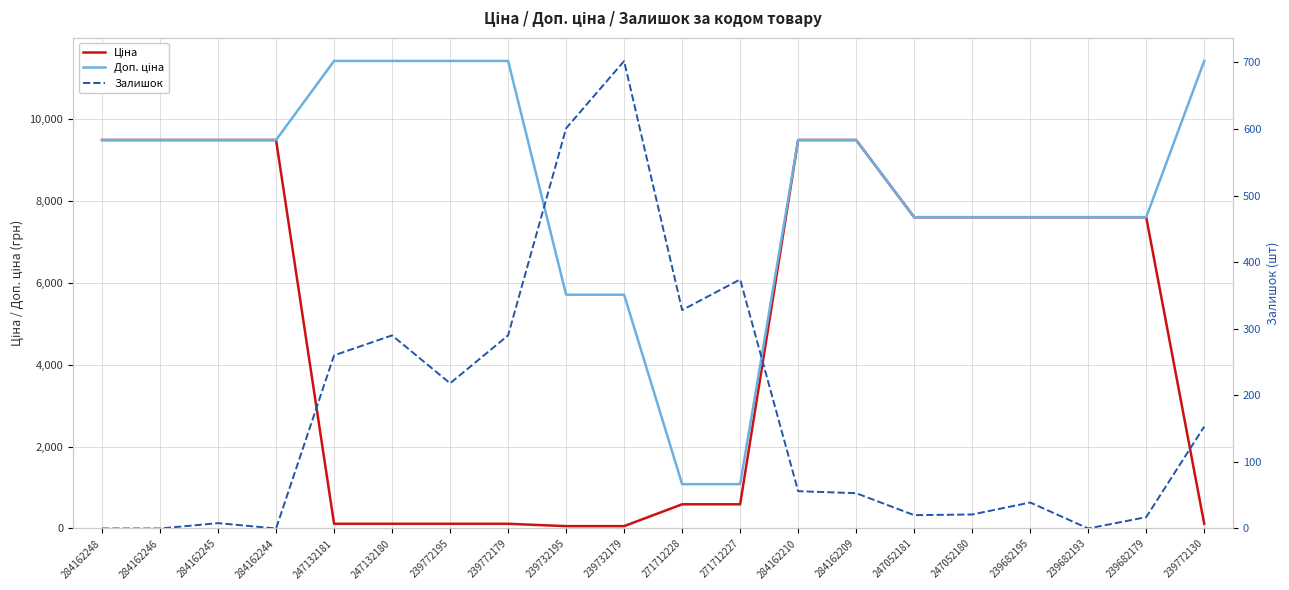

Reading left to right, list all the values displayed in this chart.

Ціна: 9480.1	9480.1	9480.1	9480.1	114.1	114.1	114.1	114.1	57.0	57.0	589.9	589.9	9480.1	9480.1	7596.5	7596.5	7596.5	7596.5	7596.5	114.1
Доп. ціна: 9480.1	9480.1	9480.1	9480.1	11410.0	11410.0	11410.0	11410.0	5705.0	5705.0	1081.7	1081.7	9480.1	9480.1	7596.5	7596.5	7596.5	7596.5	7596.5	11410.0
Залишок: 0.0	0.0	8.0	0.0	260.0	290.0	218.0	290.0	601.0	702.0	328.0	374.0	56.0	53.0	20.0	21.0	39.0	0.0	17.0	153.0